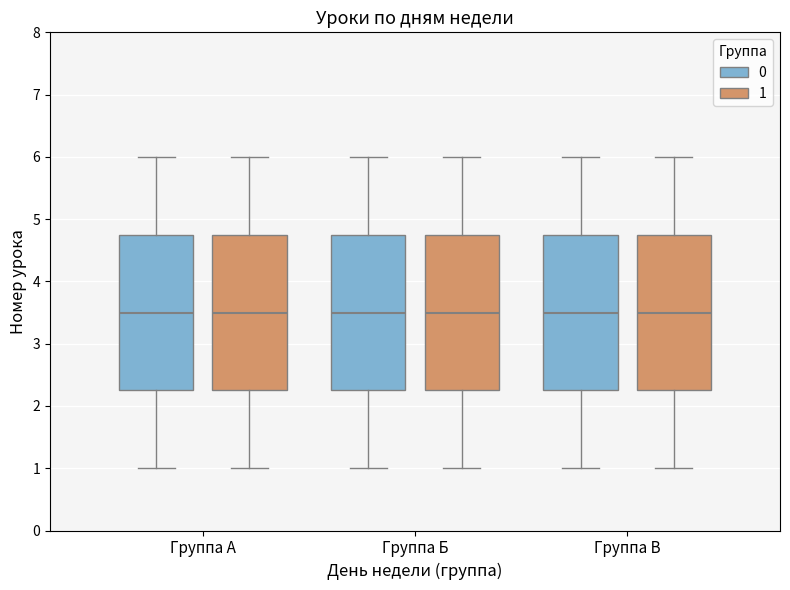

Where does the median line of the box for Группа Б (0) sit on the y-axis? The values are not printed on the chart, so give them approximately, as read against the axis.

3.5